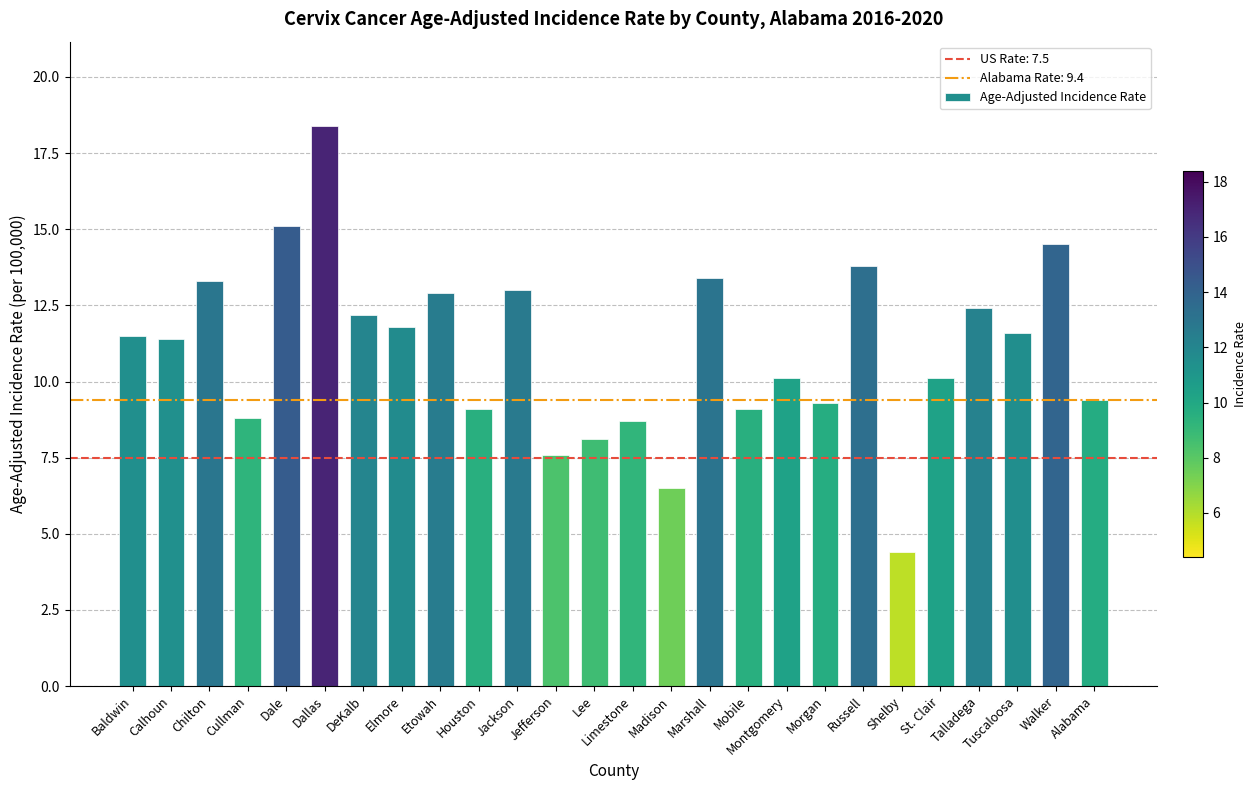

What is the difference between the values at Jackson and Baldwin?

1.5